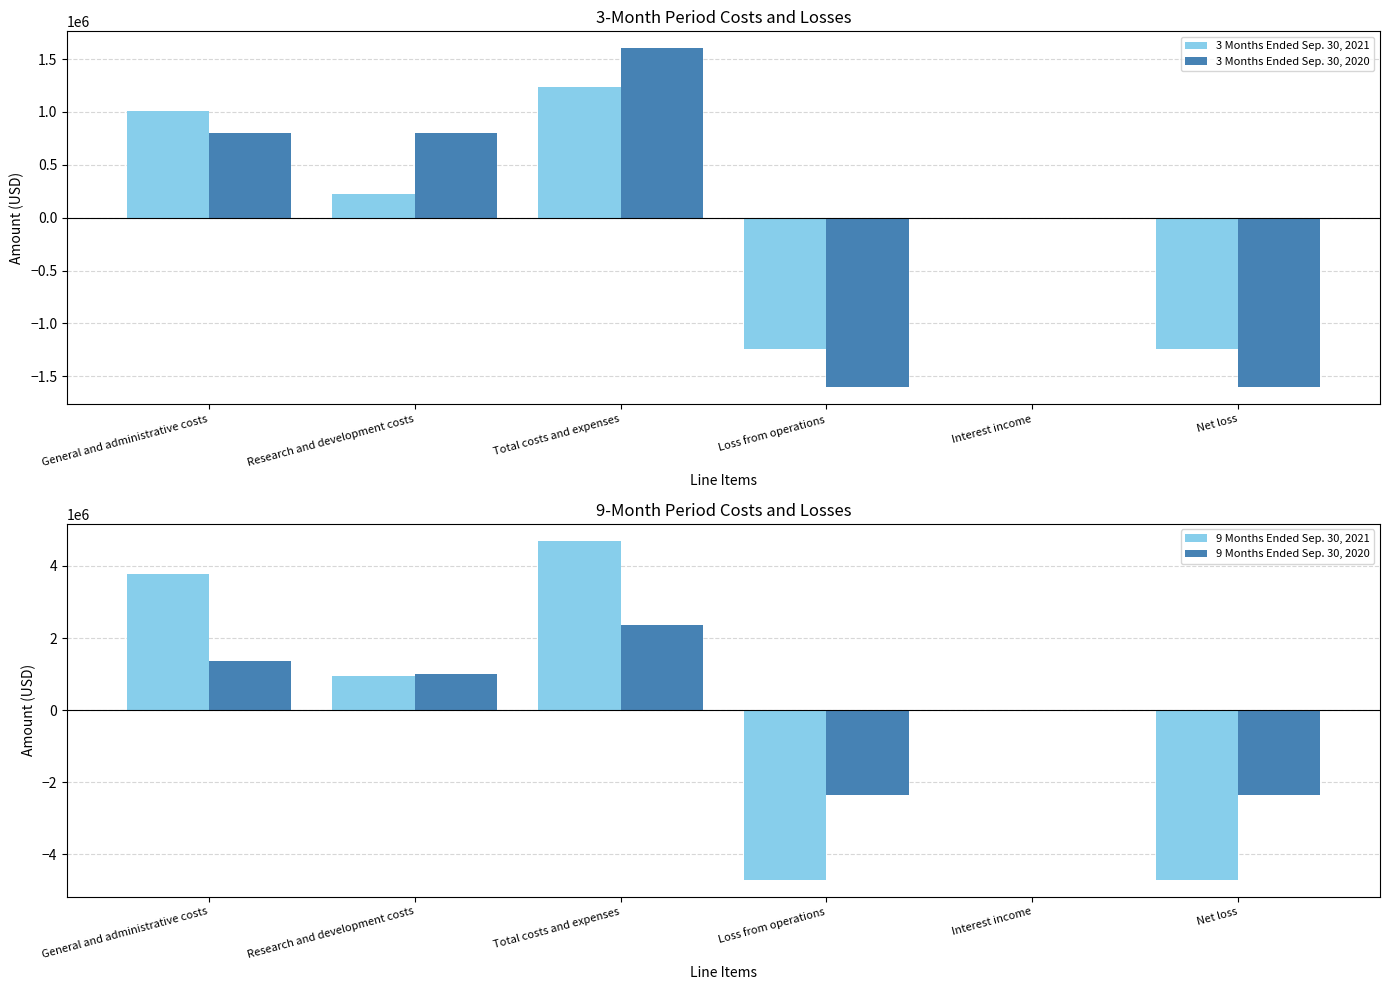

What is the sum of all 3 Months Ended Sep. 30, 2021 values?

-843